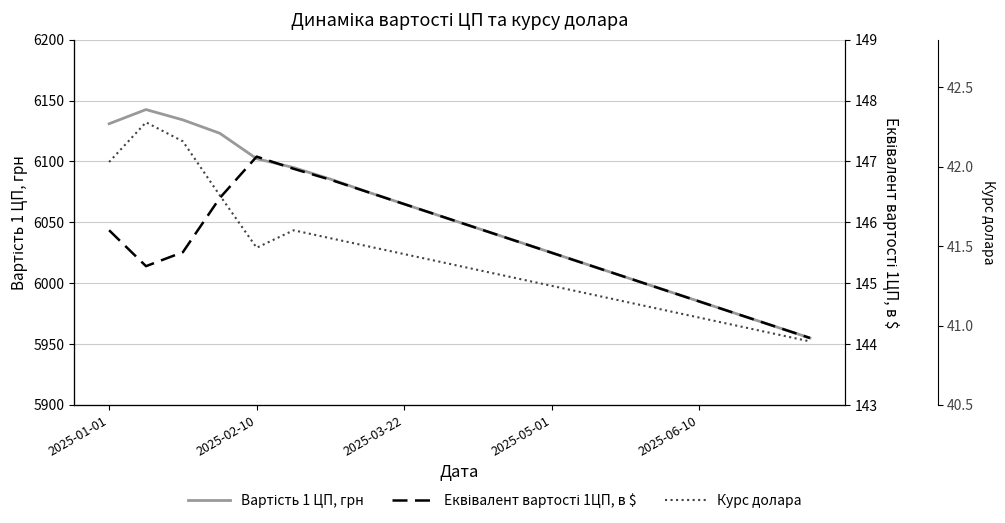

True or false: Курс долара has more than 0 interior local peaks.

True